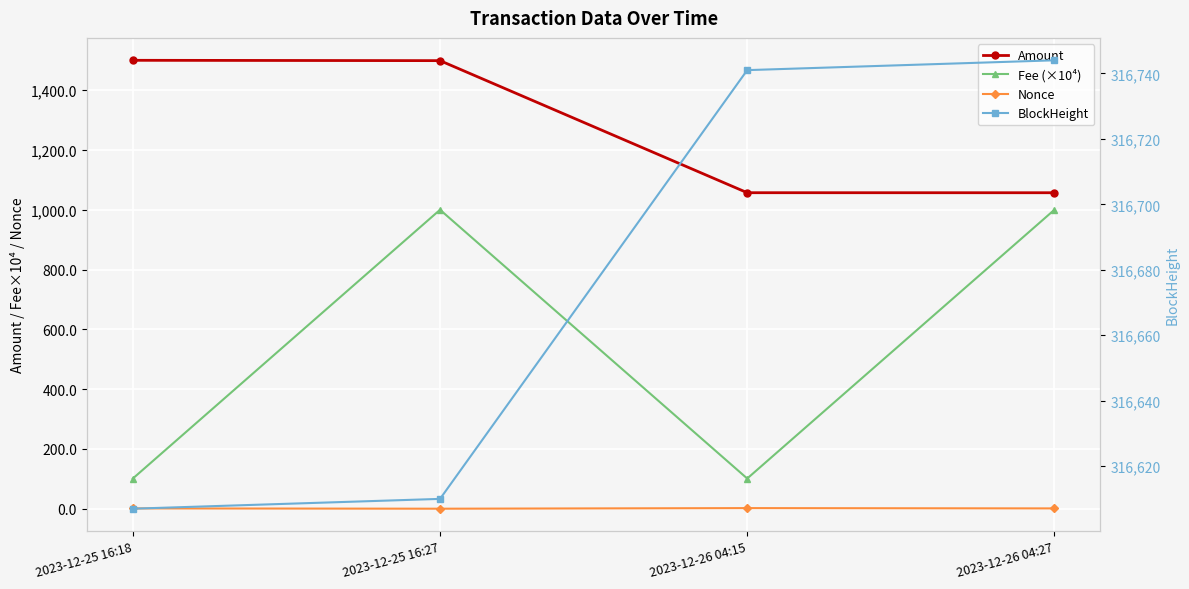

Which label corresponds to the smallest value in the chart?

2023-12-25 16:27